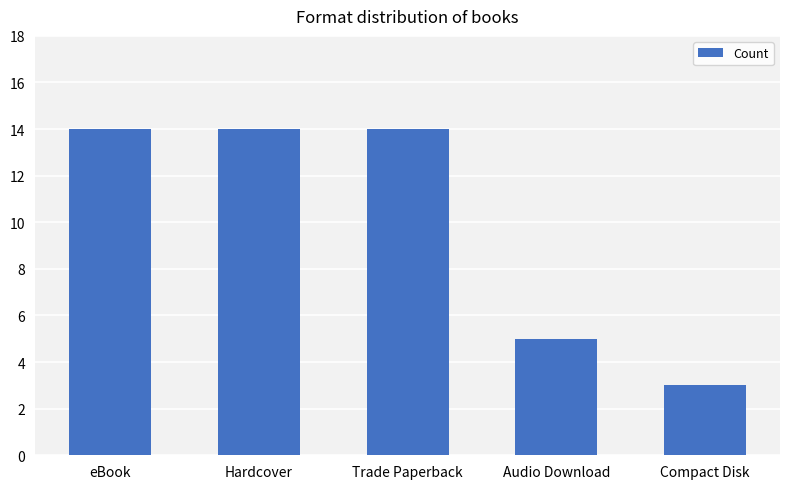

The value at Trade Paperback is 14. True or false?

True